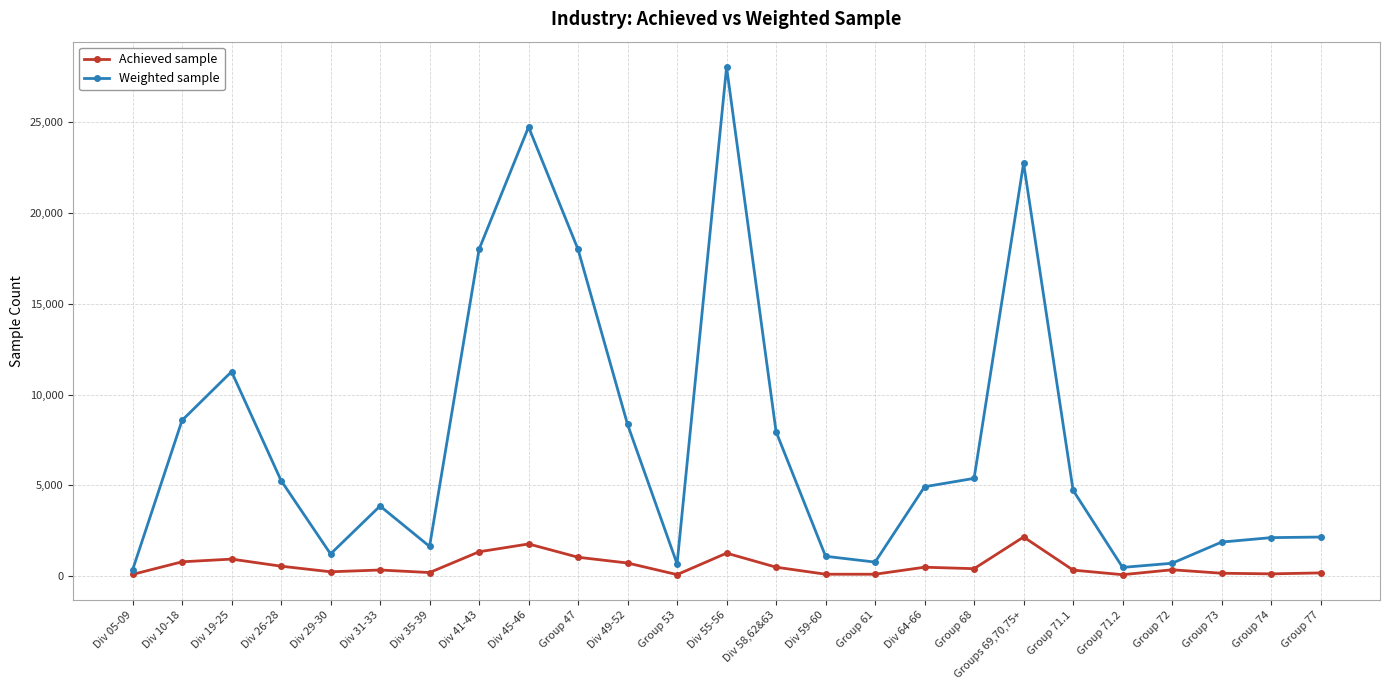

The value of Weighted sample at Div 10-18 is 8580. True or false?

True